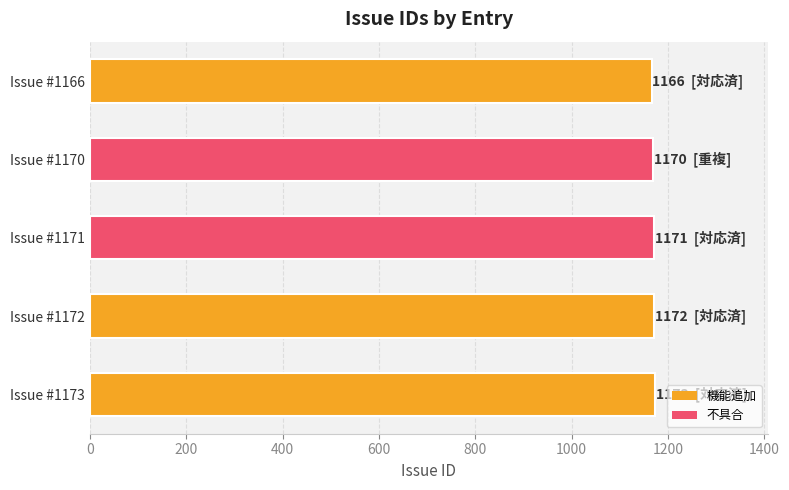

What is the value of the 4th bar from the top?

1172